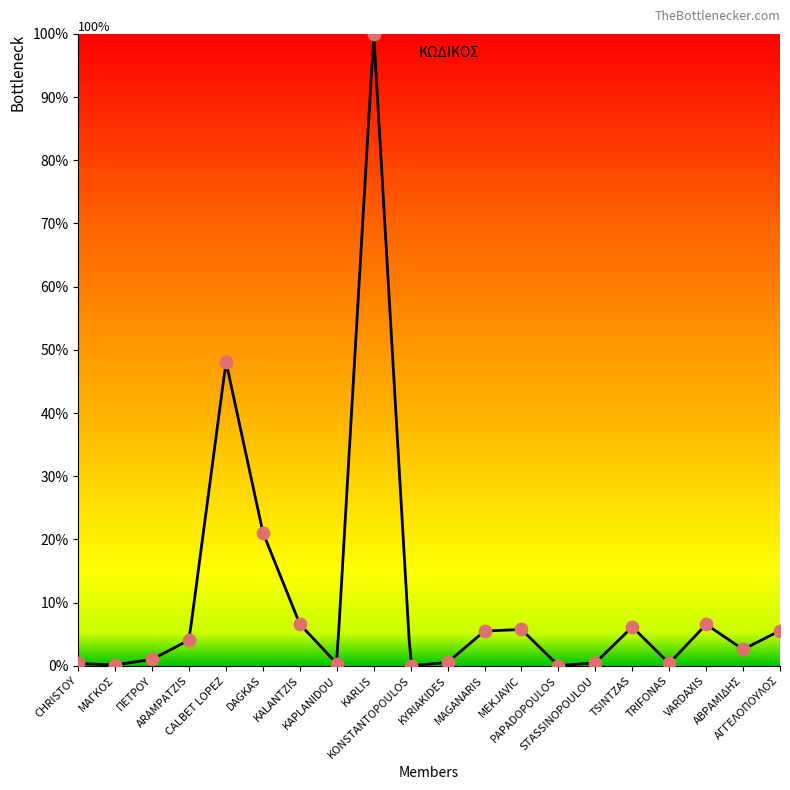

What is the change in value from ΠΕΤΡΟΥ to STASSINOPOULOU?

-0.6